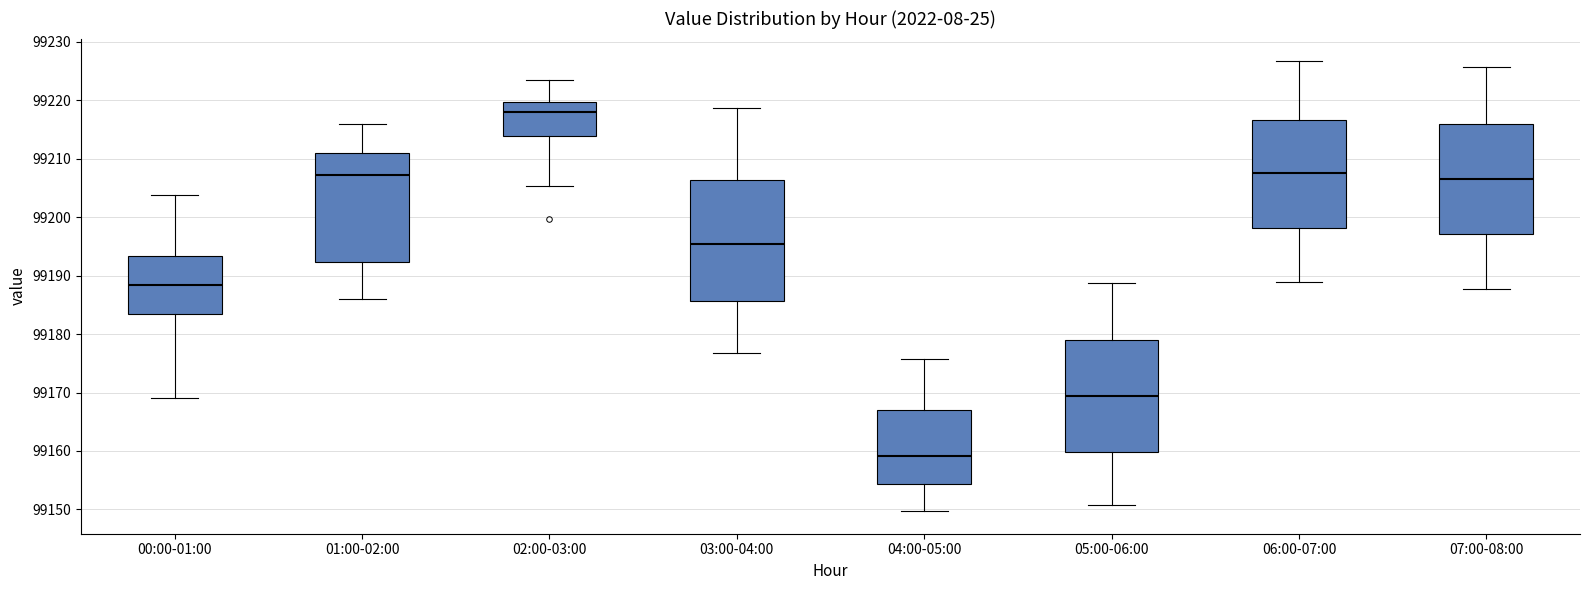

Which box is the tallest, from its lower edge to its upper edge?

03:00-04:00